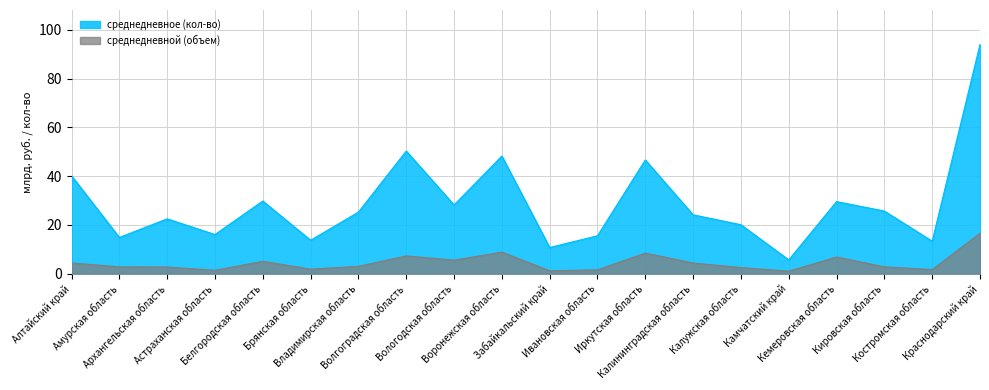

How many lines are shown in the chart?

2